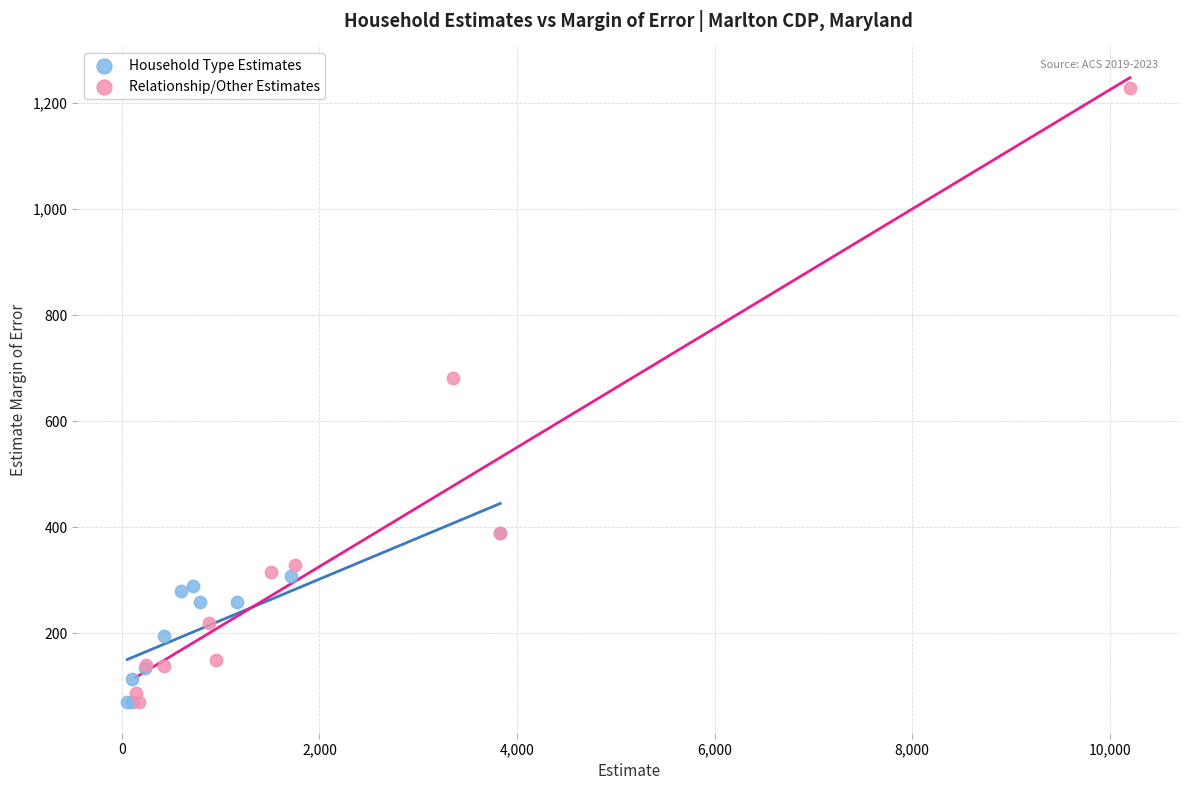

Which series has the largest Y range (max minus min)?

Relationship/Other Estimates